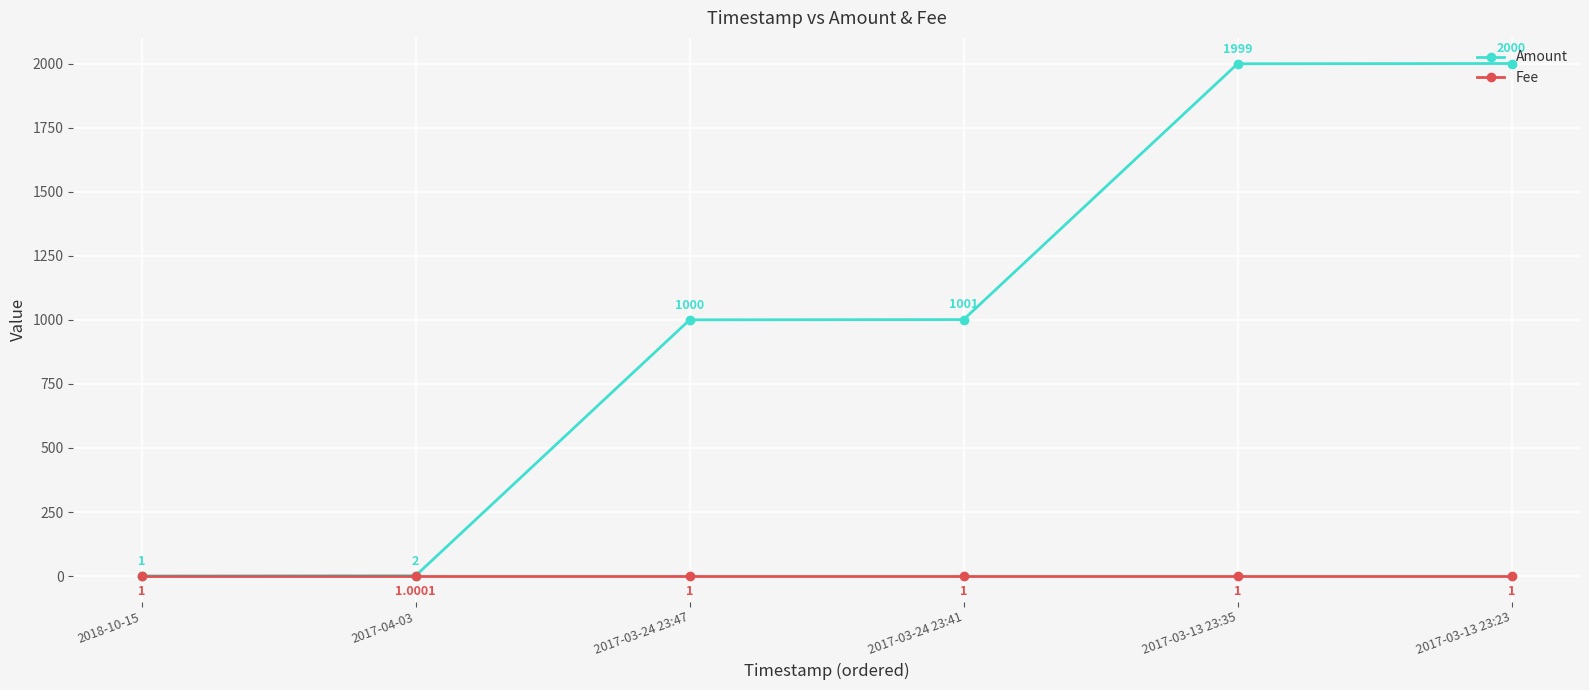

What position from the right is 2017-03-13 23:23?

1